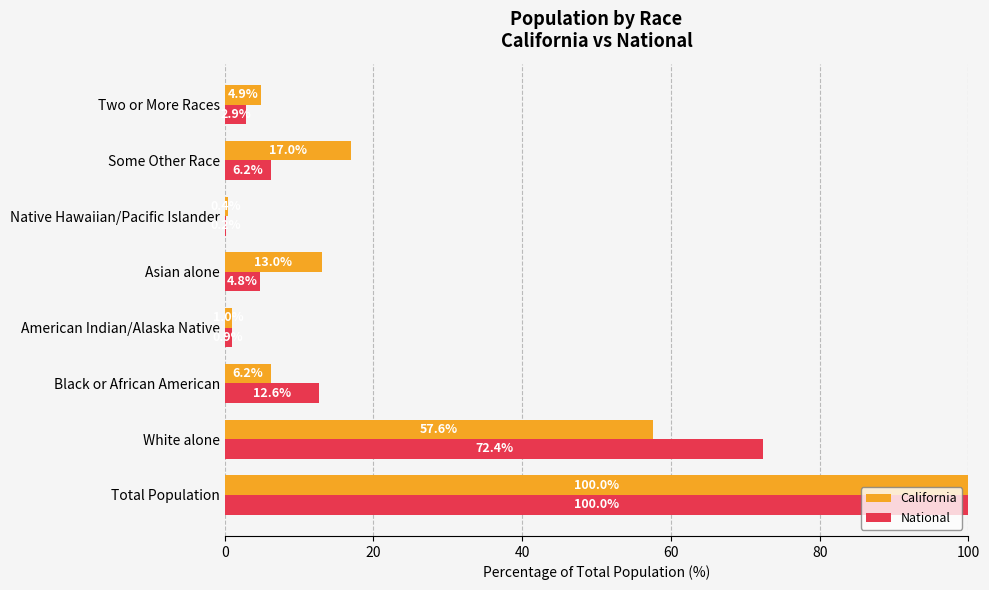

What is the maximum value for California?

100.0